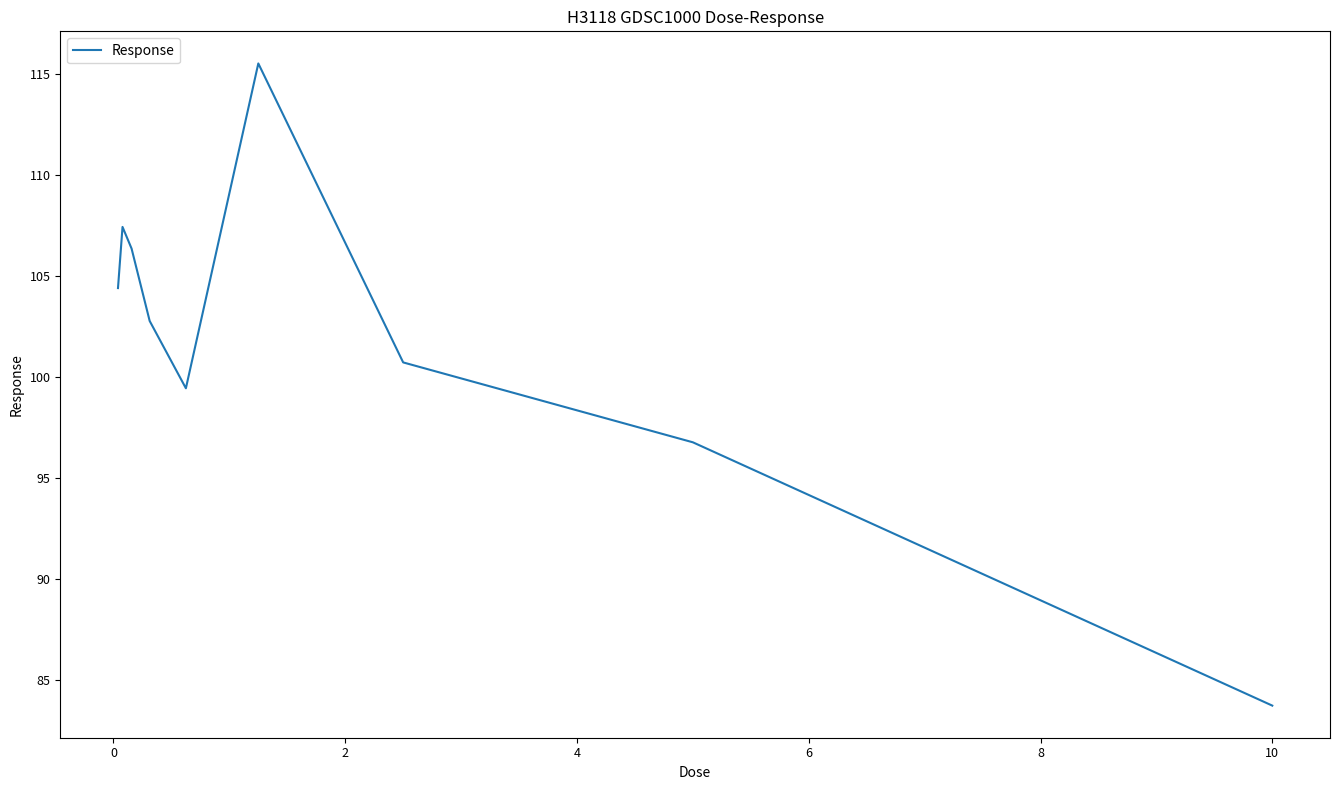

What is the minimum value shown in the chart?

83.7